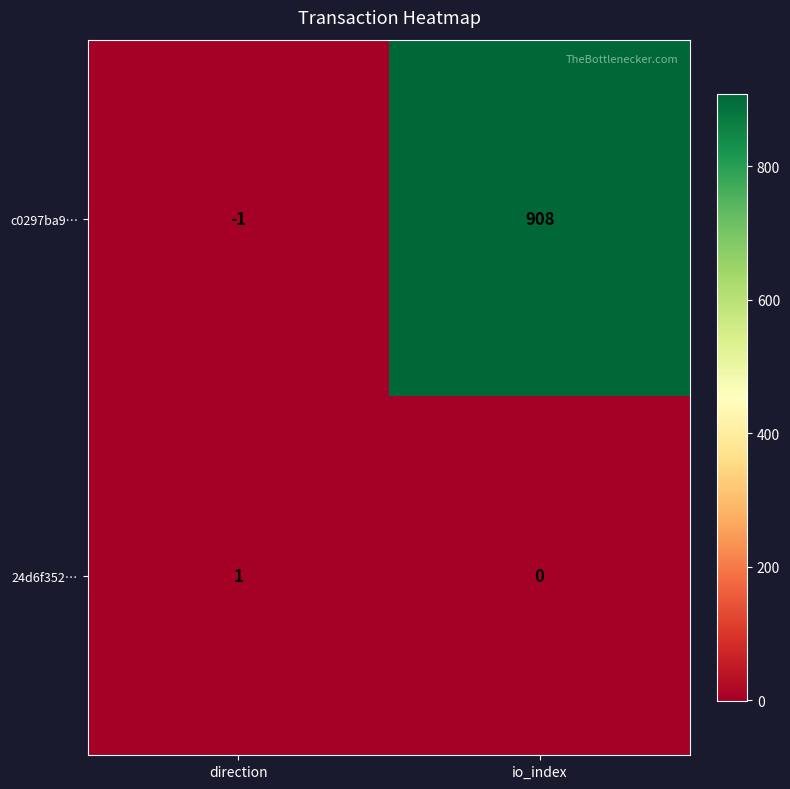

What is the minimum value shown in the chart?

-1